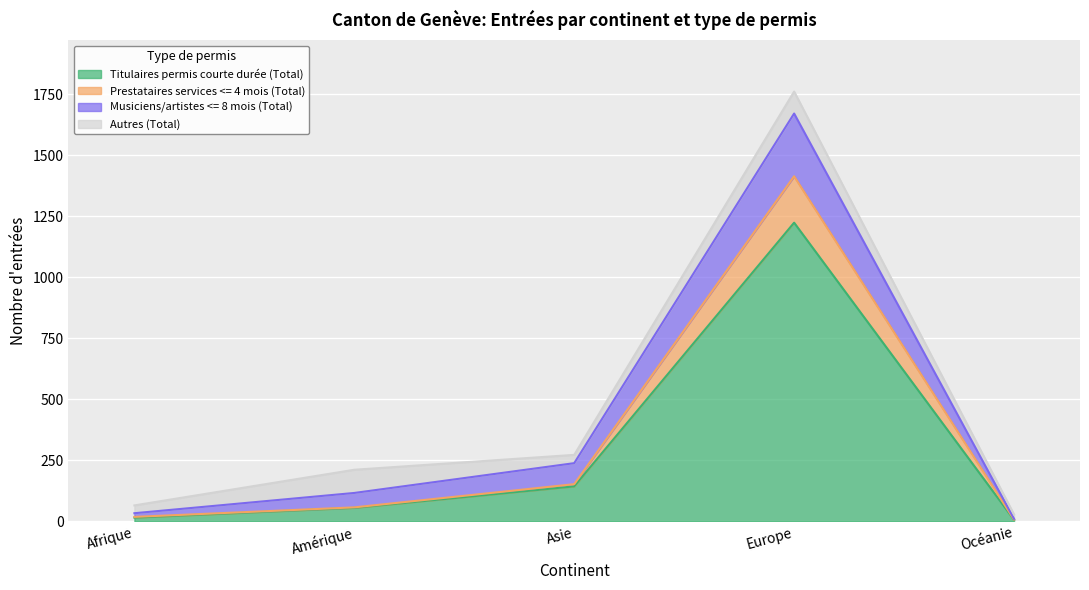

At which label does Prestataires services <= 4 mois (Total) first exceed 57?

Asie